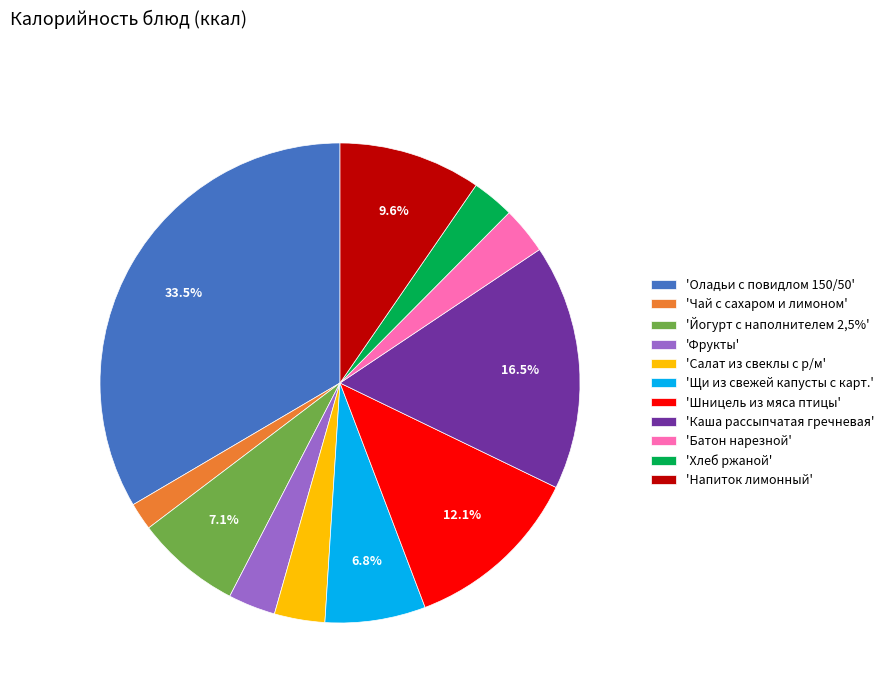

Which has a higher value, 'Шницель из мяса птицы' or 'Йогурт с наполнителем 2,5%'?

'Шницель из мяса птицы'